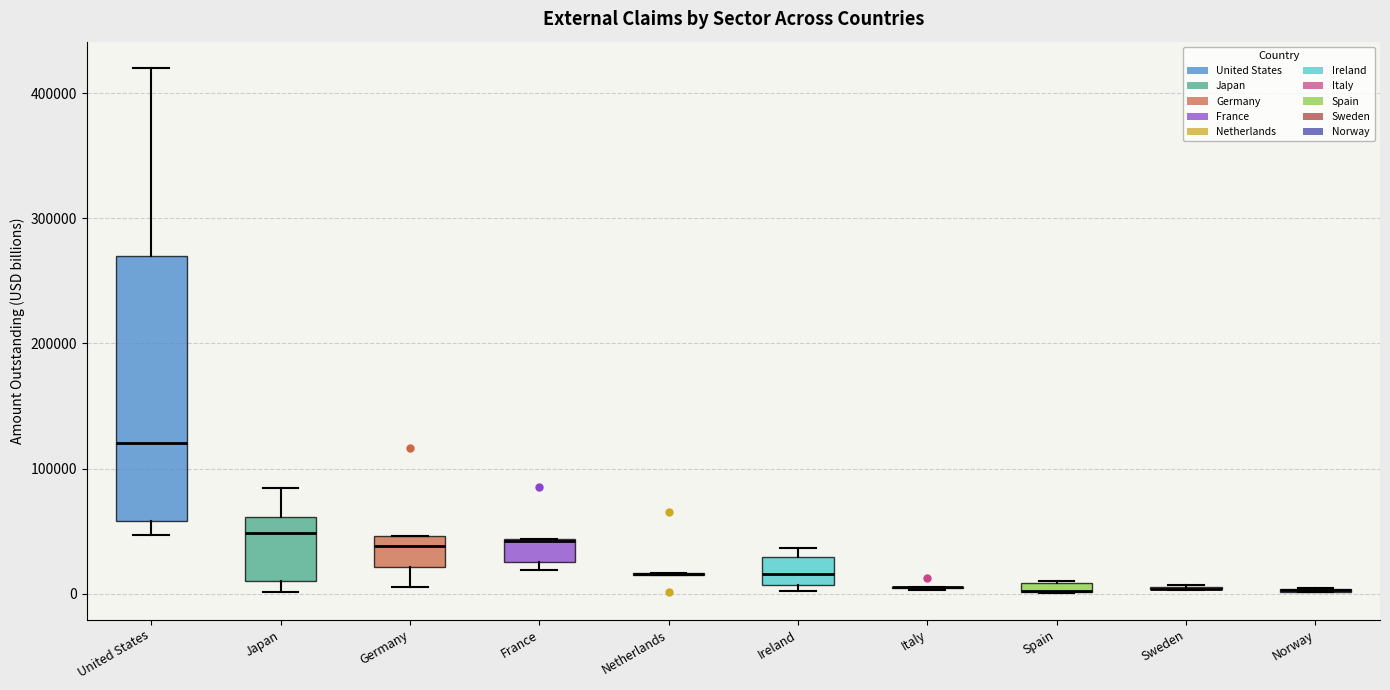

Which box is the tallest, from its lower edge to its upper edge?

United States